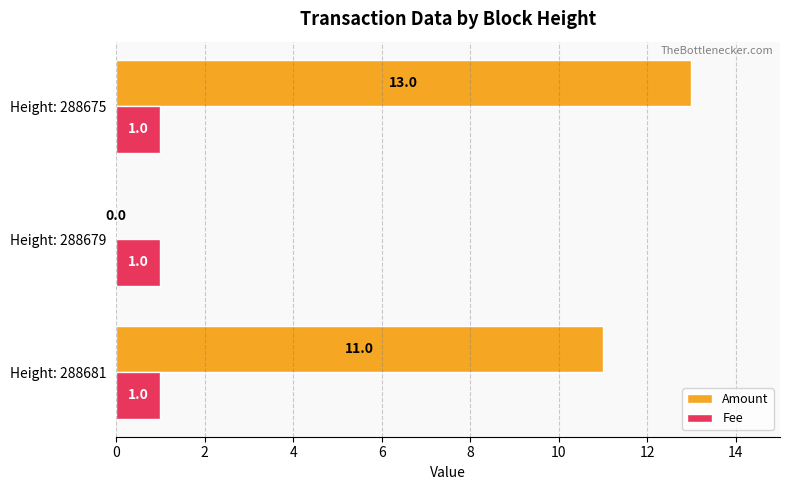

What is the sum of all Fee values?

3